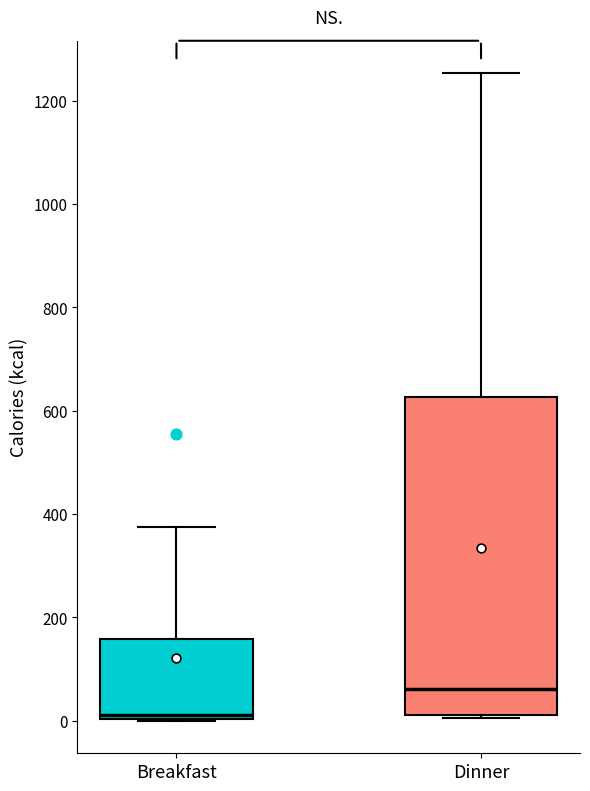

Reading left to right, transcribe this box plot: for each box, give where its median line is, the range the box spans, and where its two whiskers end, as read against the y-axis. The values are not printed on the chart, so give them approximately, as read against the axis.

Breakfast: median 20, box 0 to 160, whiskers 0 to 380
Dinner: median 60, box 20 to 620, whiskers 0 to 1260